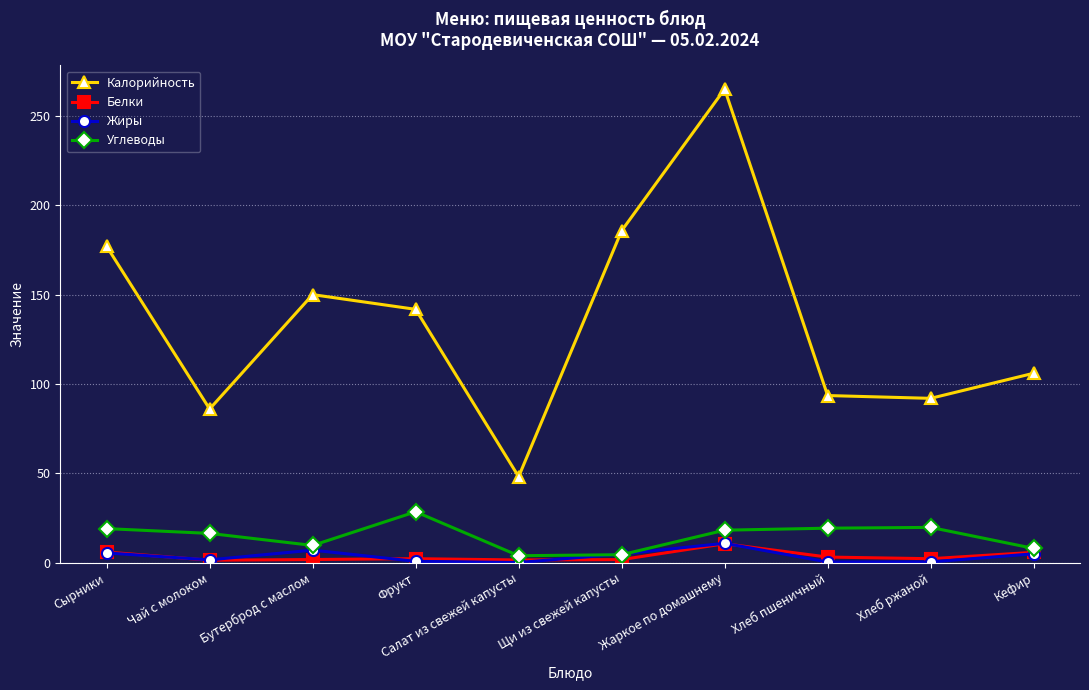

What is the difference between the Белки values at Кефир and Хлеб пшеничный?

2.6